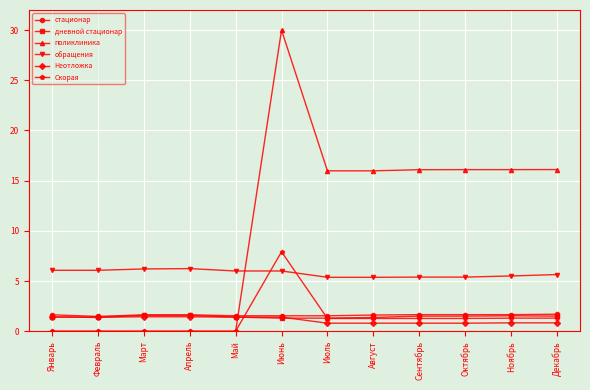

How many data points in поликлиника are less than 15?

5